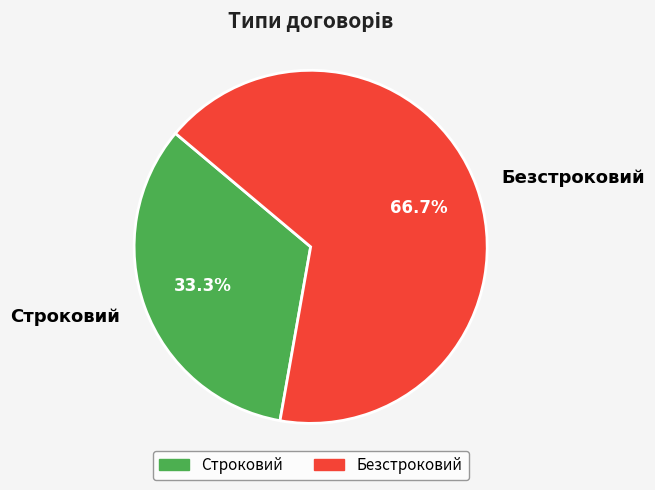

Between Строковий and Безстроковий, which is larger?

Безстроковий